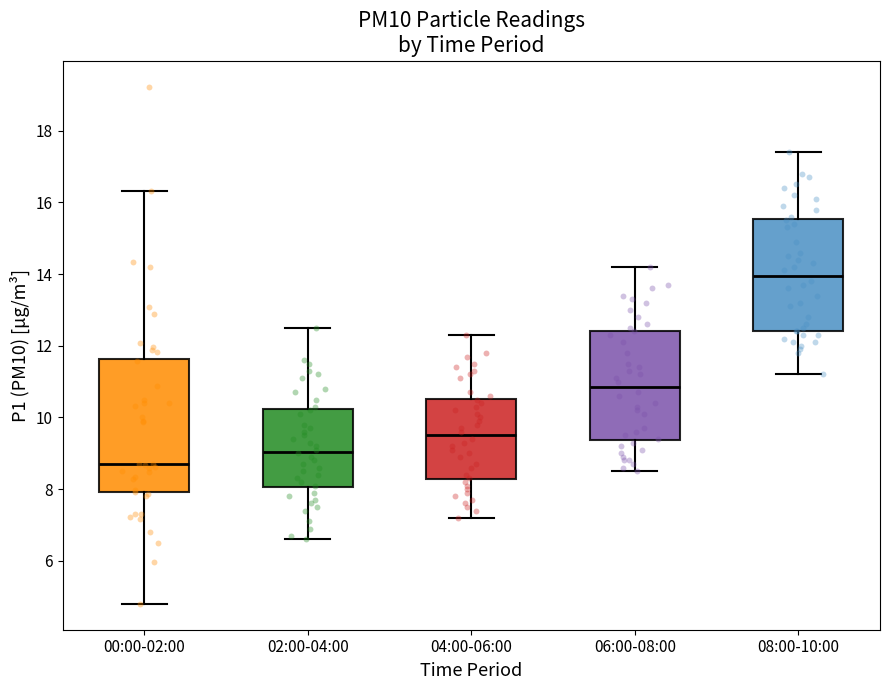

Reading left to right, read every box against the y-axis: the position of its median line, the range the box covers, and the ends of its whiskers. The values are not printed on the chart, so give them approximately, as read against the axis.

00:00-02:00: median 8.8, box 8.0 to 11.6, whiskers 4.8 to 16.4
02:00-04:00: median 9.0, box 8.0 to 10.2, whiskers 6.6 to 12.6
04:00-06:00: median 9.6, box 8.2 to 10.6, whiskers 7.2 to 12.4
06:00-08:00: median 10.8, box 9.4 to 12.4, whiskers 8.6 to 14.2
08:00-10:00: median 14.0, box 12.4 to 15.6, whiskers 11.2 to 17.4